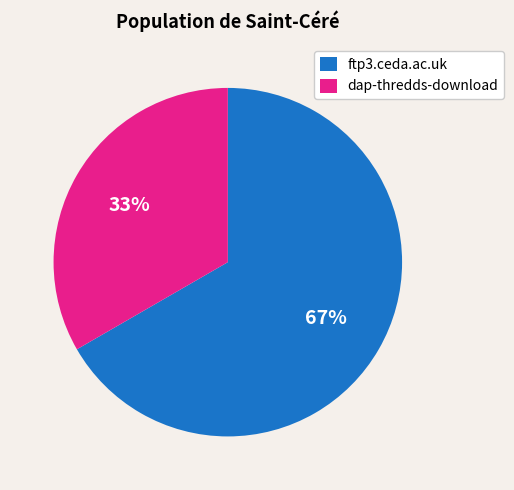

Which slice is the largest?

ftp3.ceda.ac.uk